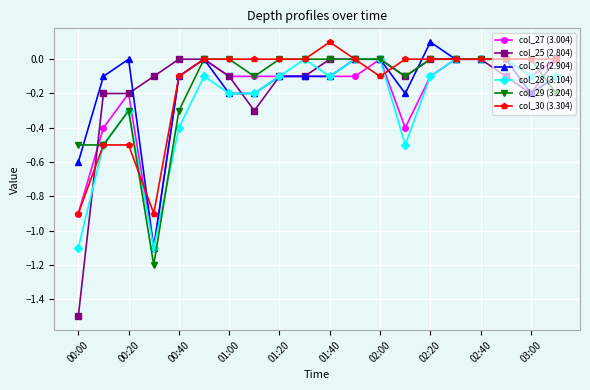

True or false: col_28 (3.104) has more than 2 points higher than both neighbors.

True